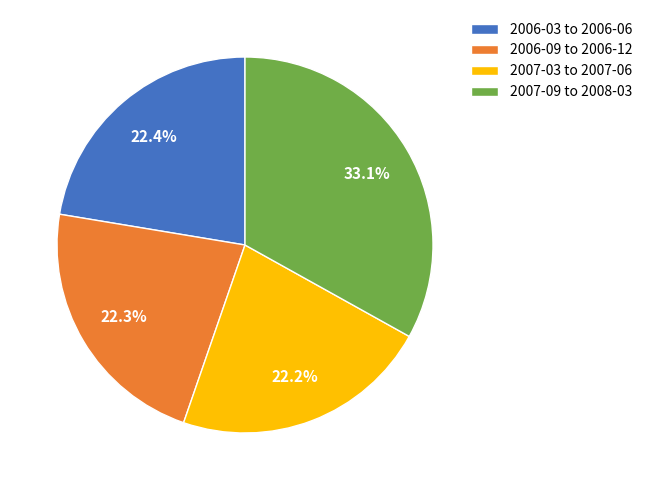

Is the sum of 2007-03 to 2007-06 and 2007-09 to 2008-03 greater than half?

Yes